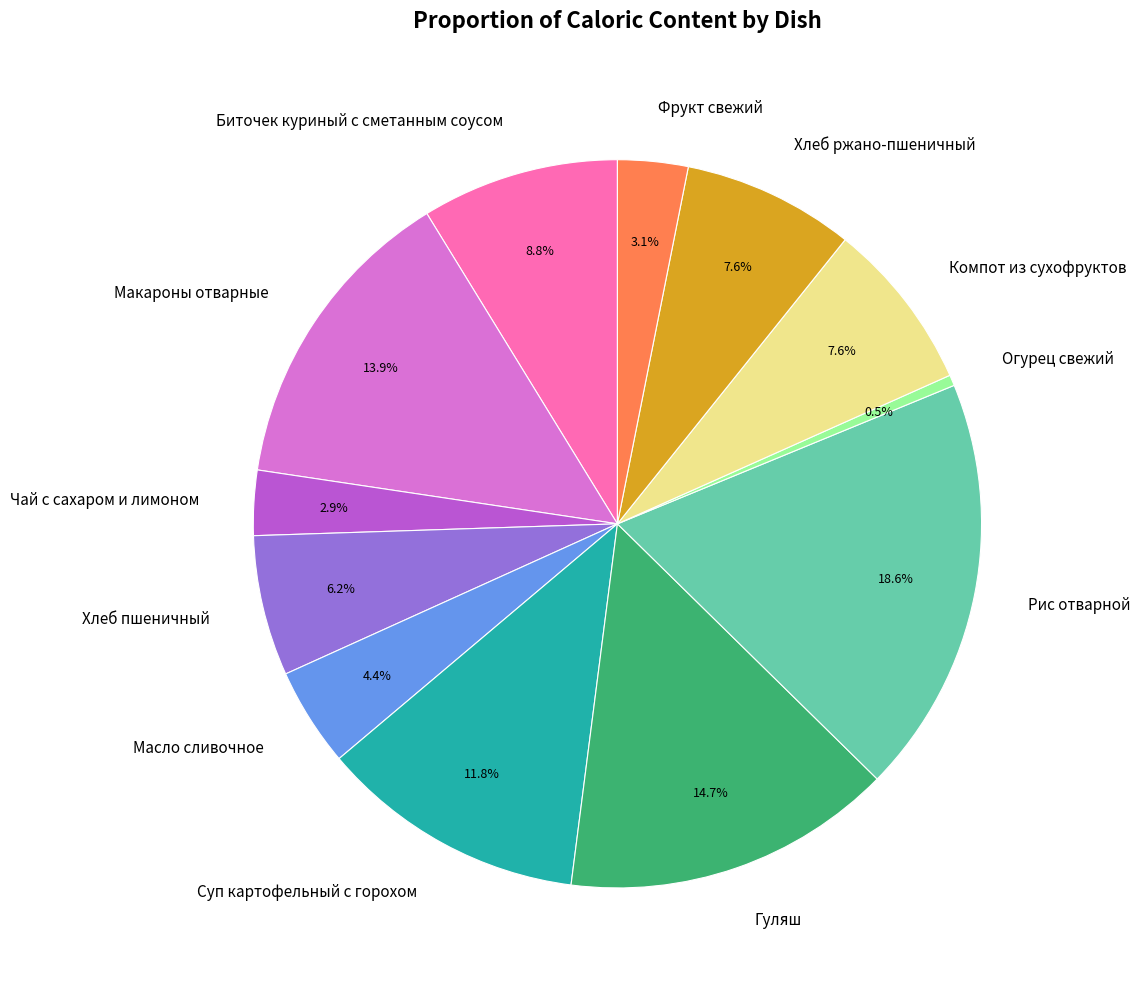

Is there any slice that represents more than half of the pie?

No